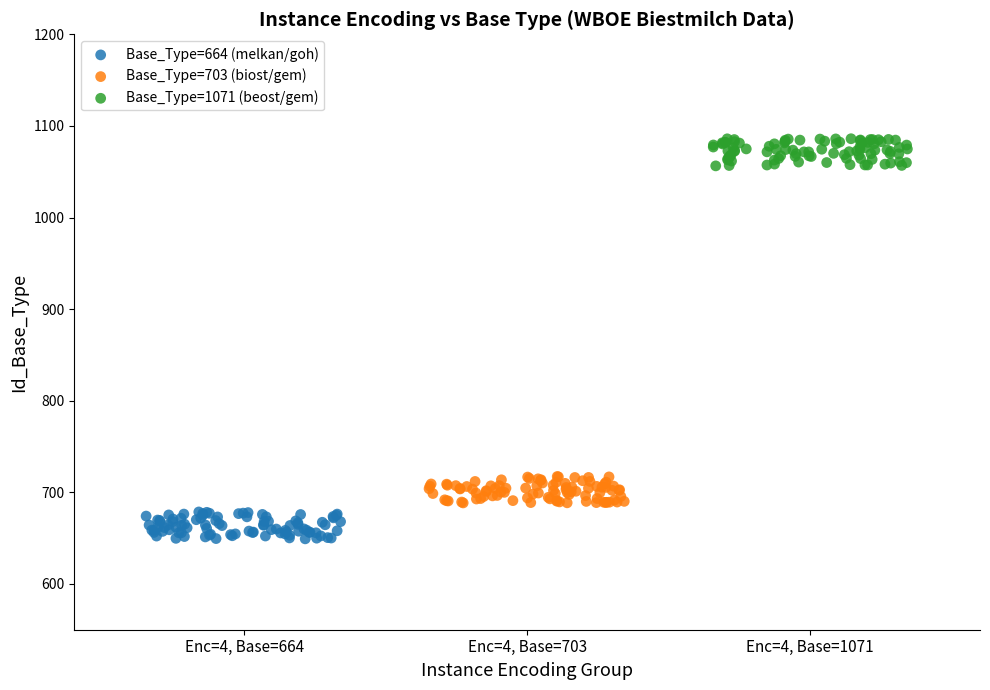

Which series contains the highest Y value?

Base_Type=1071 (beost/gem)